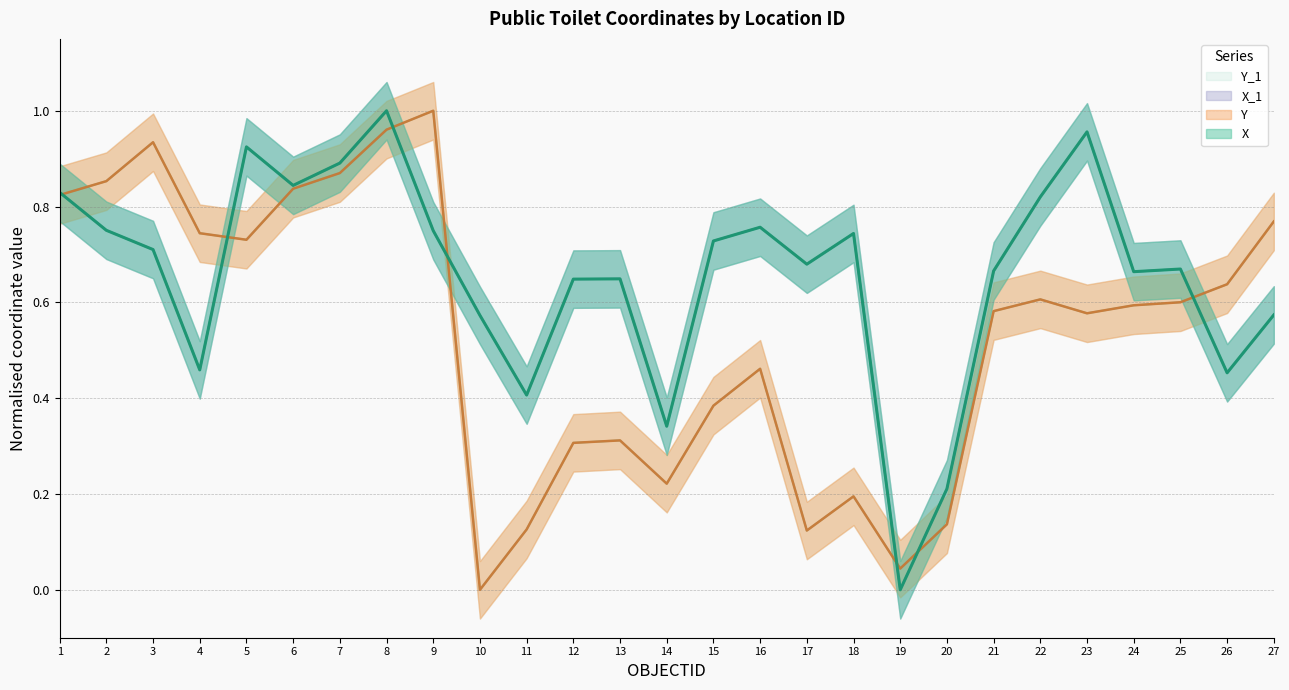

How many series are shown in this chart?

4